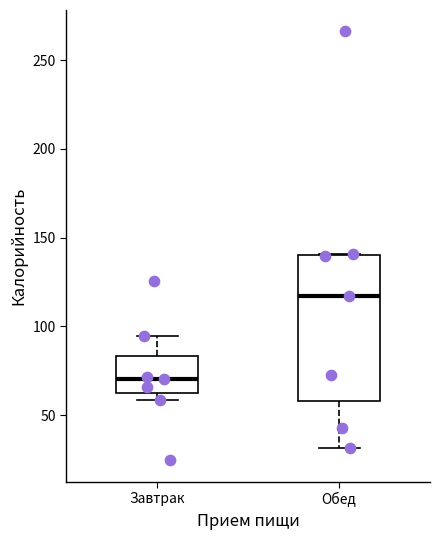

Which box is the tallest, from its lower edge to its upper edge?

Обед